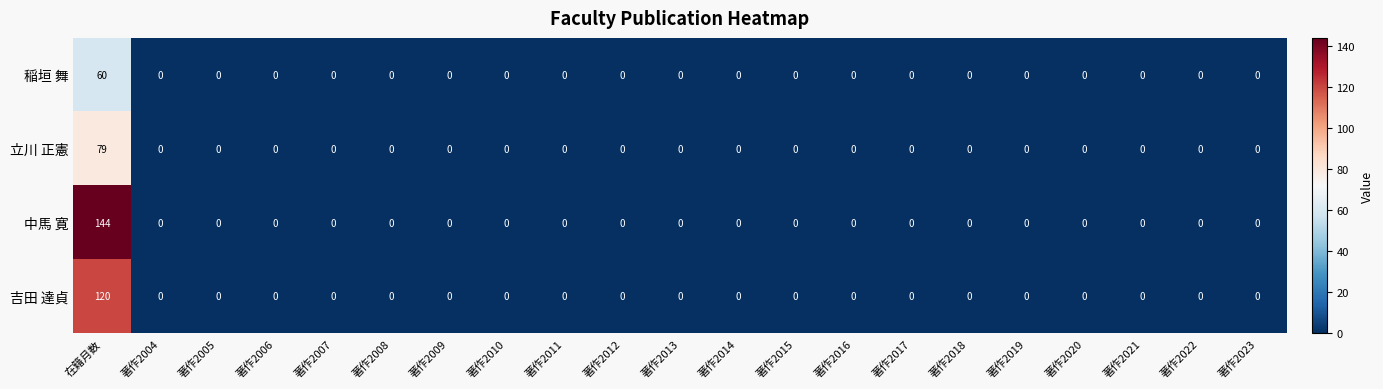

What is the sum of all 中馬 寛 values?

144